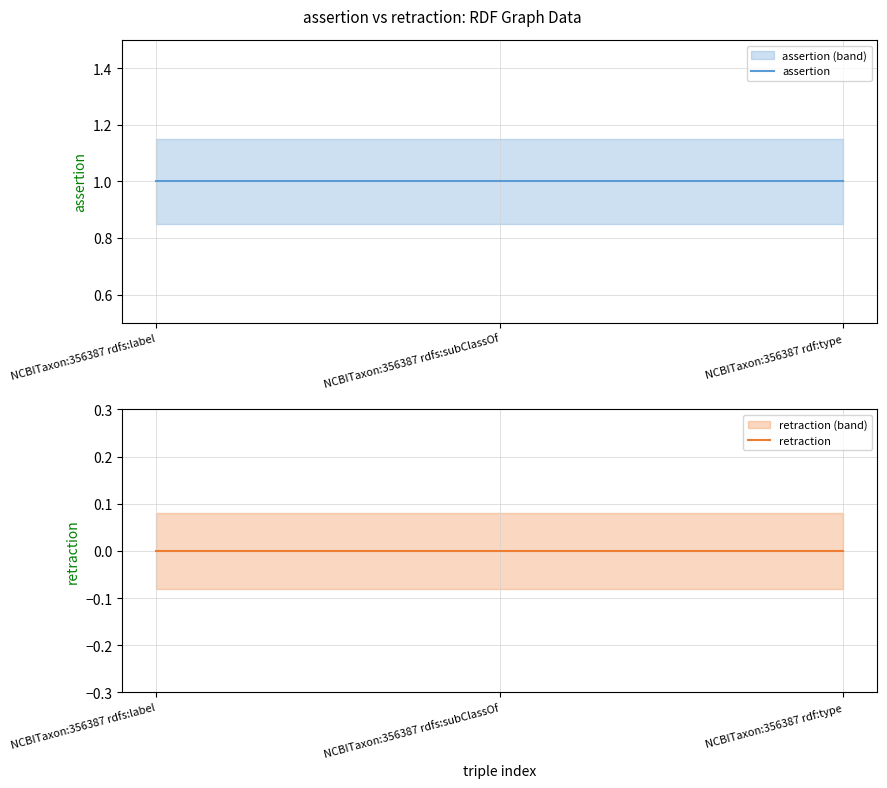

What is the lowest value of the assertion series?

1